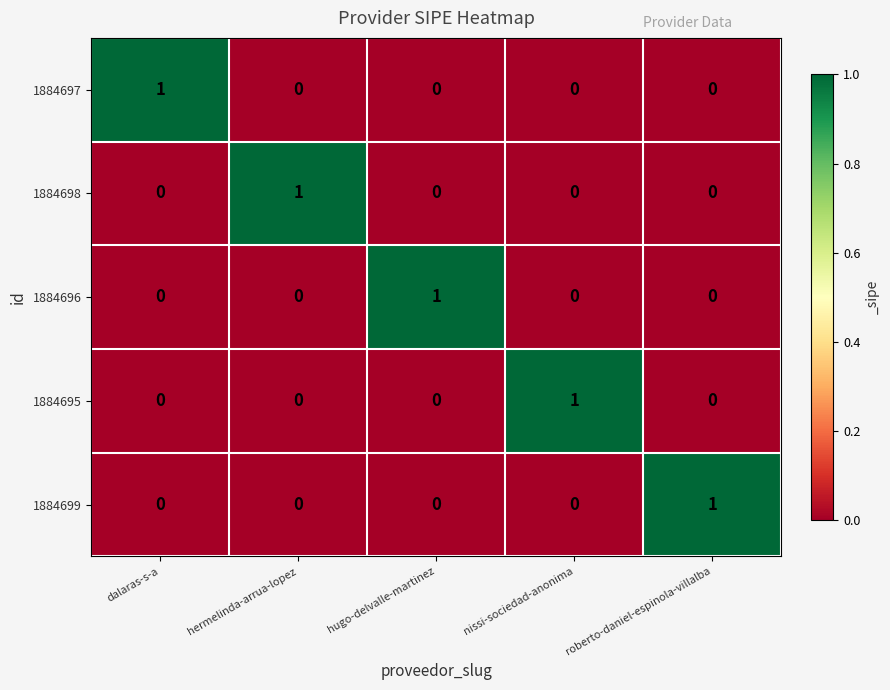

Is it true that 1884697 equals 1 at dalaras-s-a?

True